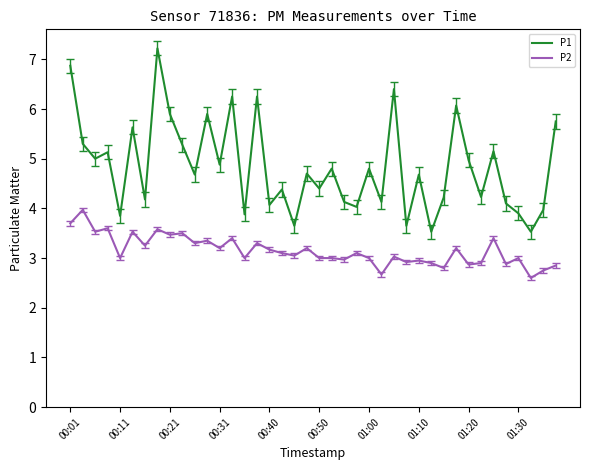

List the series in order of their peak value, lowest first.

P2, P1